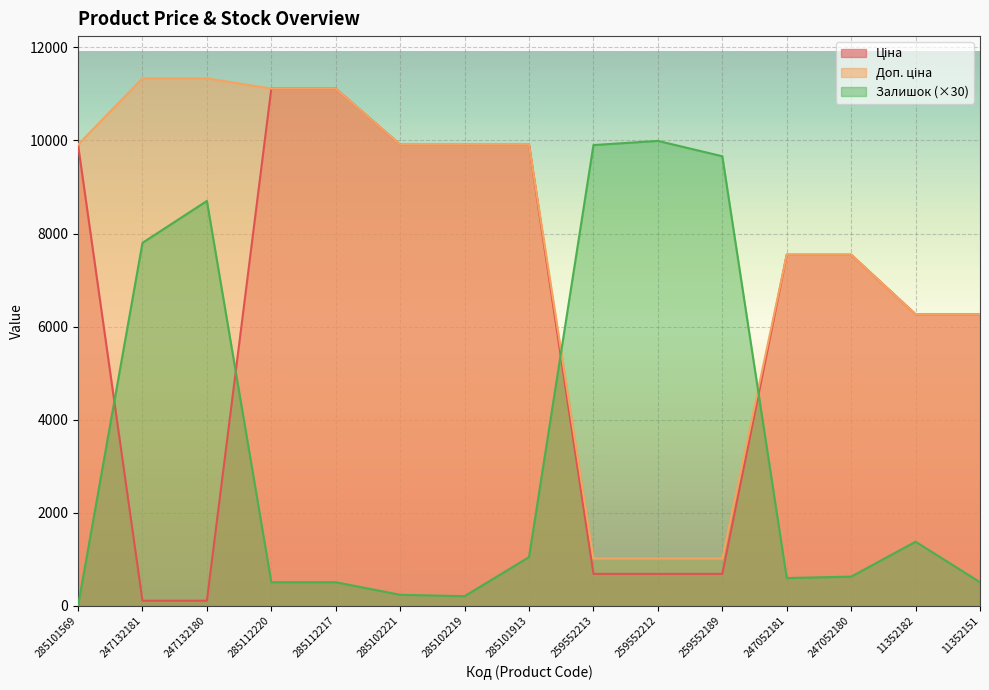

Does the chart display data point markers on the line(s)?

No